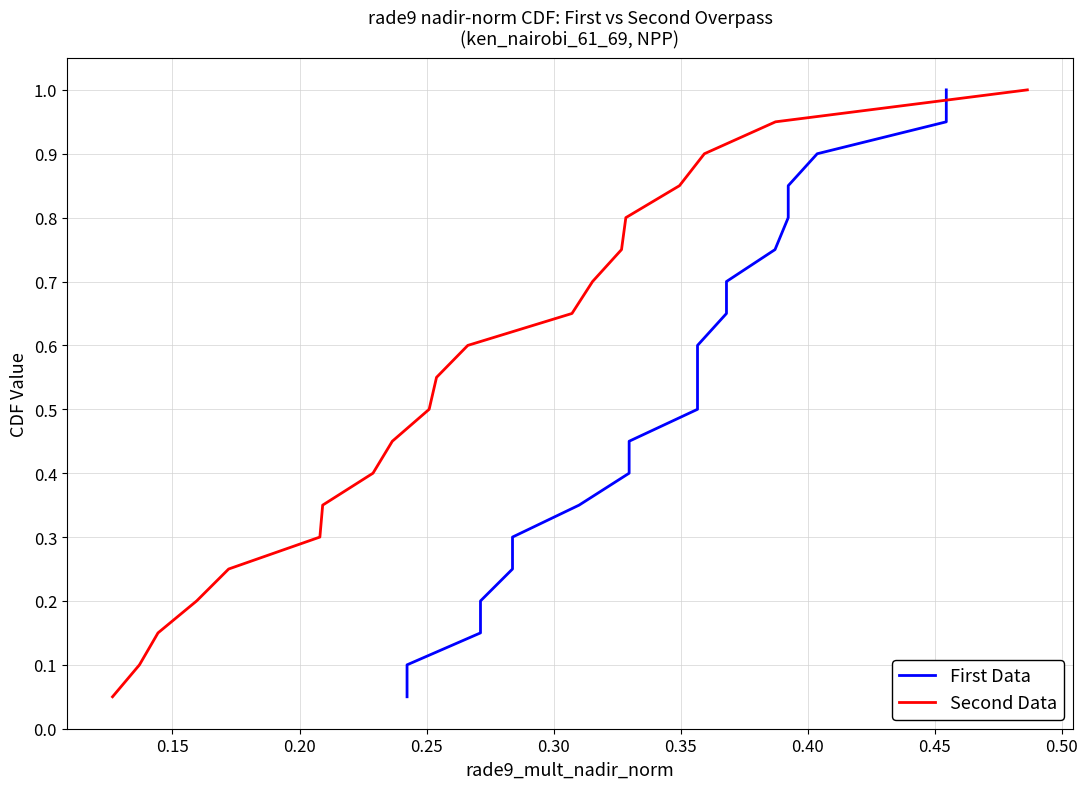

What is the difference between the second highest and second lowest values in the First Data series?

0.8